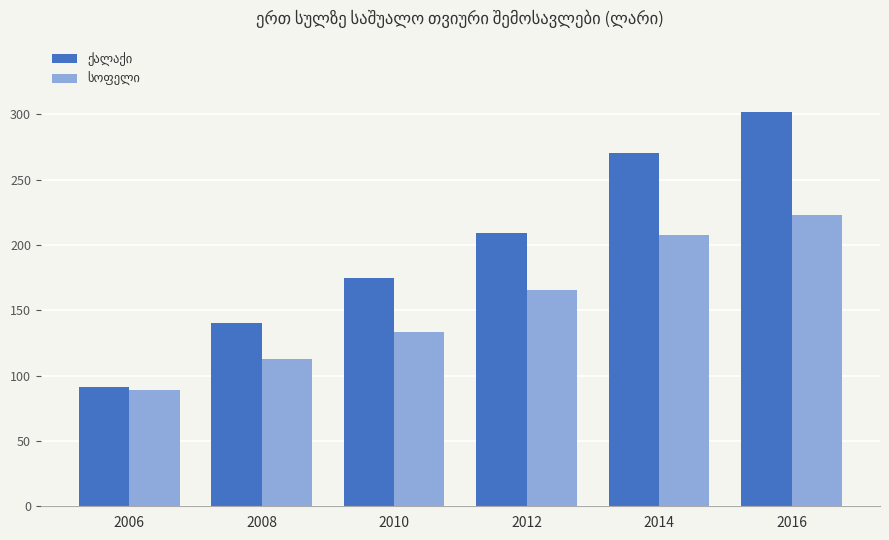

At which category is the sum across all series the highest?

2016